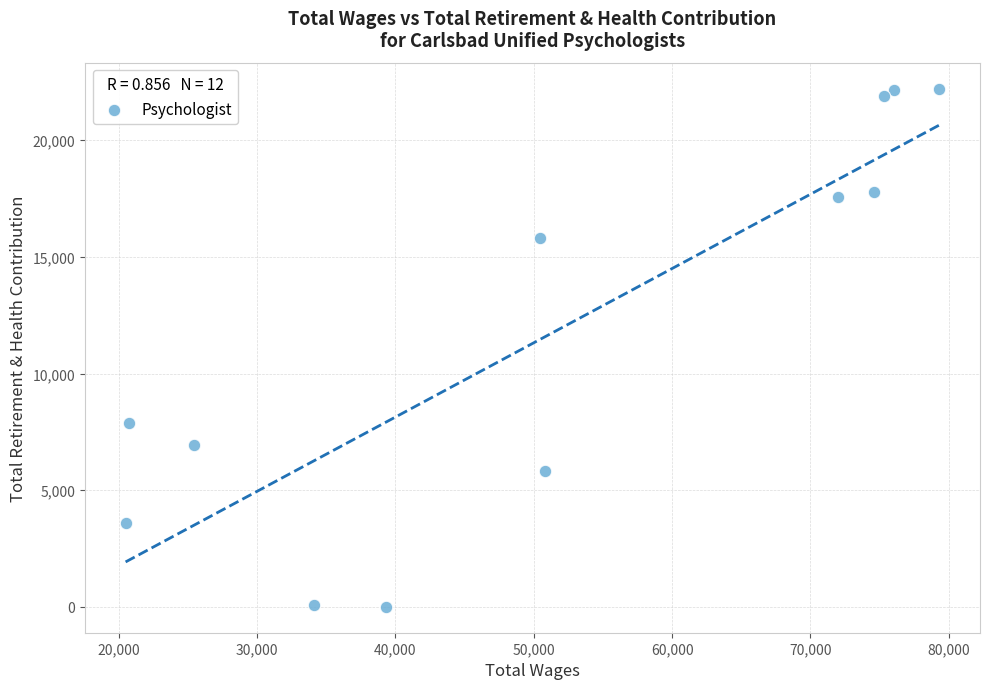

What is the average Y value?

11813